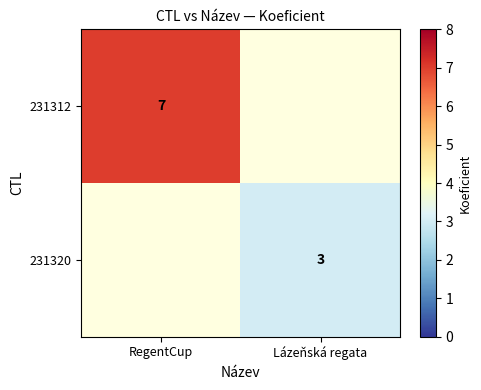

At how many categories does at least one series exceed 3?

1